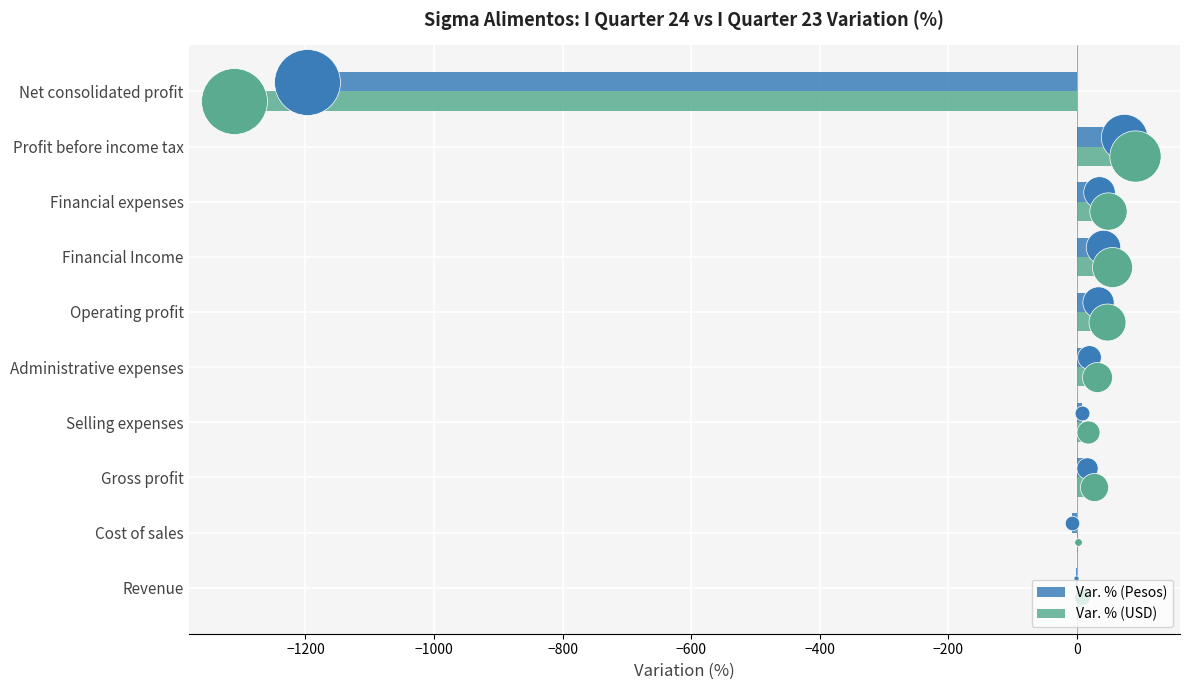

Which series has the largest Y range (max minus min)?

Var. % (USD)